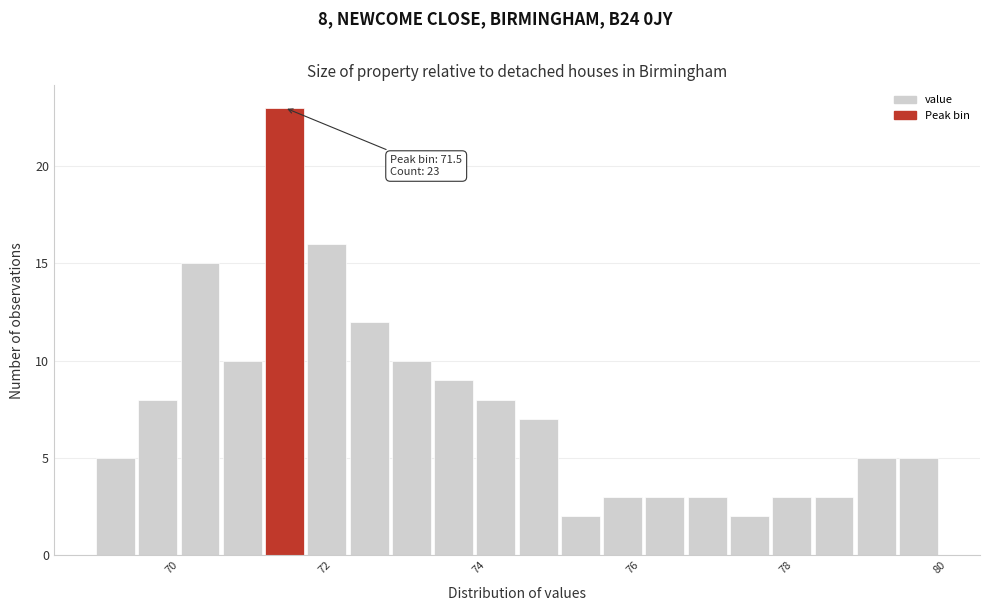

Around what value on the x-axis is the tallest bar? Give the approximate position of its centre, as read against the axis.

71.4